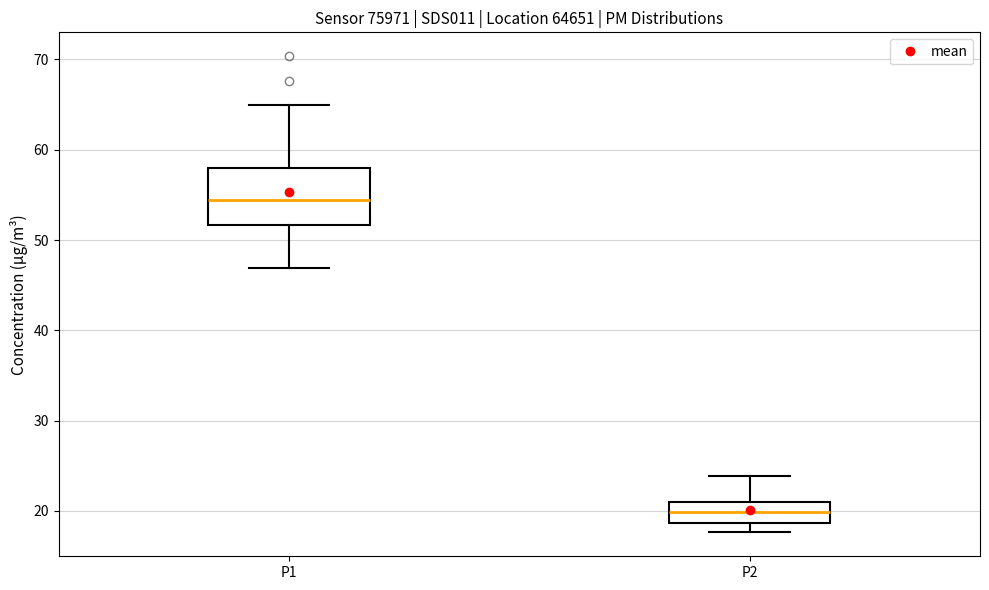

Where does the lower whisker of the box for P1 end on the y-axis? The values are not printed on the chart, so give them approximately, as read against the axis.

47